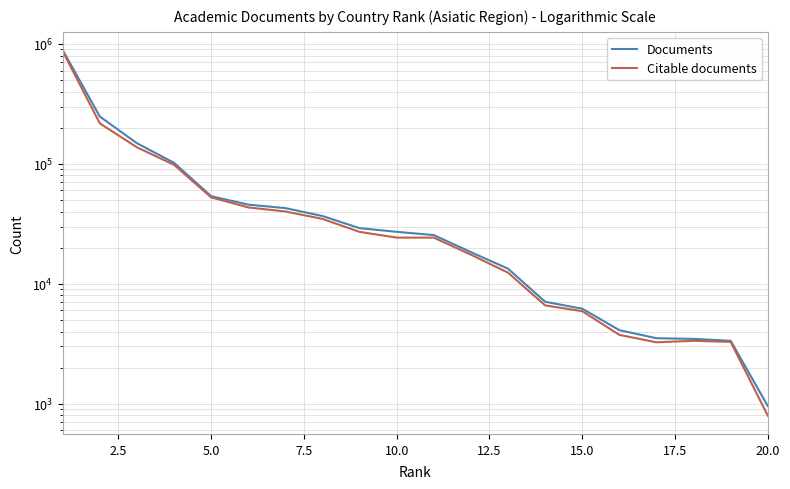

Reading left to right, what are all the values shown in this chart?

Documents: 886996	247903	148500	101994	53706	45692	42729	36726	29087	27109	25466	18346	13356	7079	6196	4104	3515	3472	3346	956
Citable documents: 867611	217406	137308	98108	52533	43313	40055	34727	27073	24257	24249	17469	12374	6602	5904	3748	3251	3346	3277	795